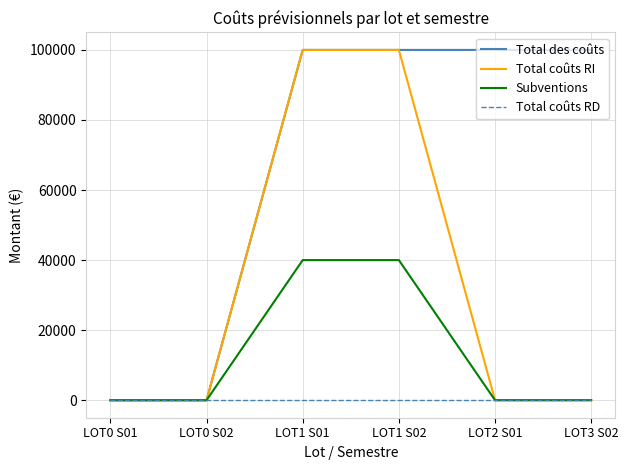

What position from the left is LOT1 S02?

4